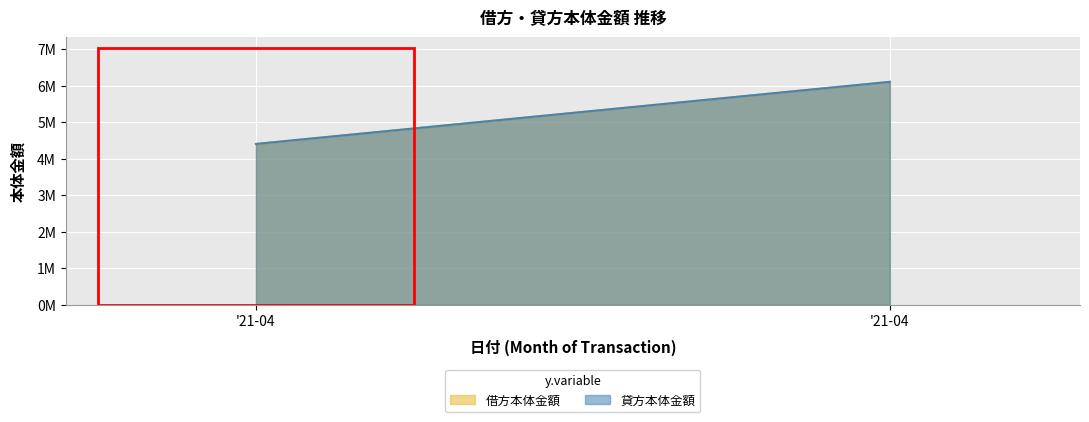

Count the number of data series in this chart.

2